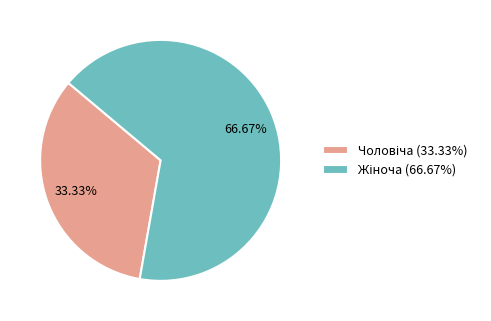

Is there any slice that represents more than half of the pie?

Yes